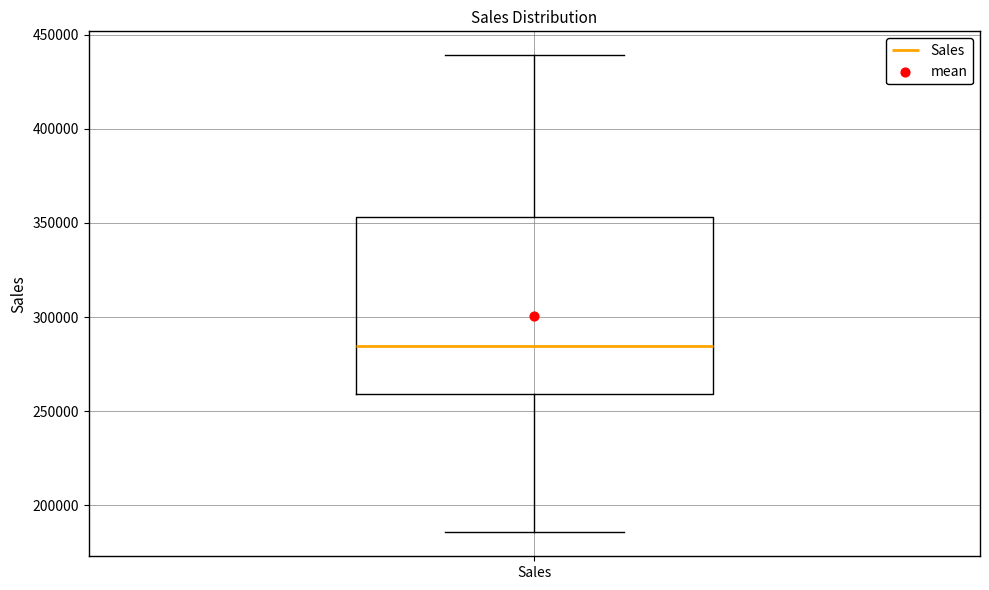

Transcribe this box plot: give where the median line is, the range the box spans, and where the two whiskers end, as read against the y-axis. The values are not printed on the chart, so give them approximately, as read against the axis.

median 285000, box 260000 to 355000, whiskers 185000 to 440000